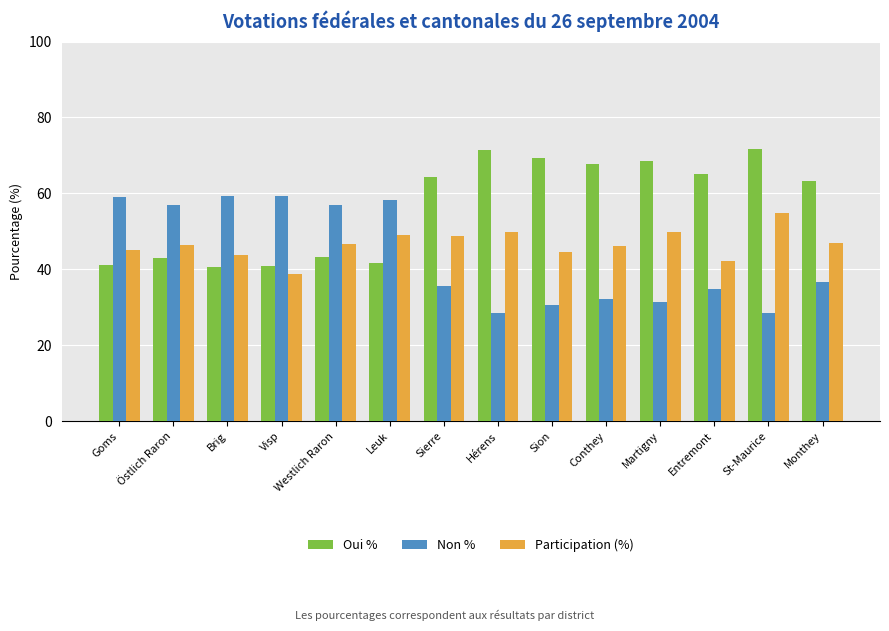

List the series in order of their peak value, lowest first.

Participation (%), Non %, Oui %